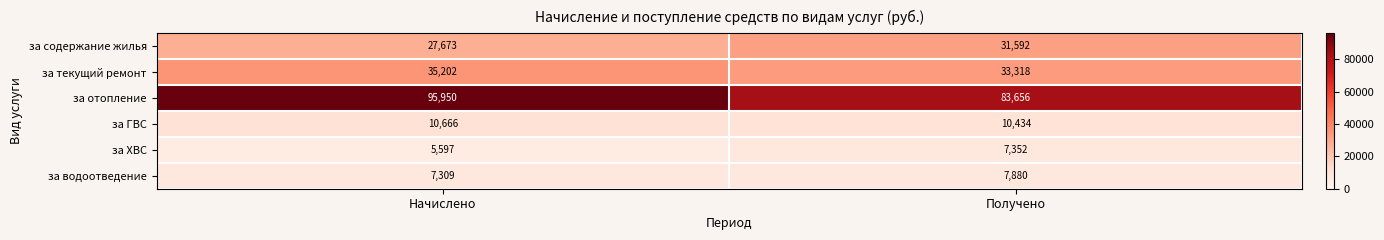

The за содержание жилья series shows 27673 at Начислено. True or false?

True